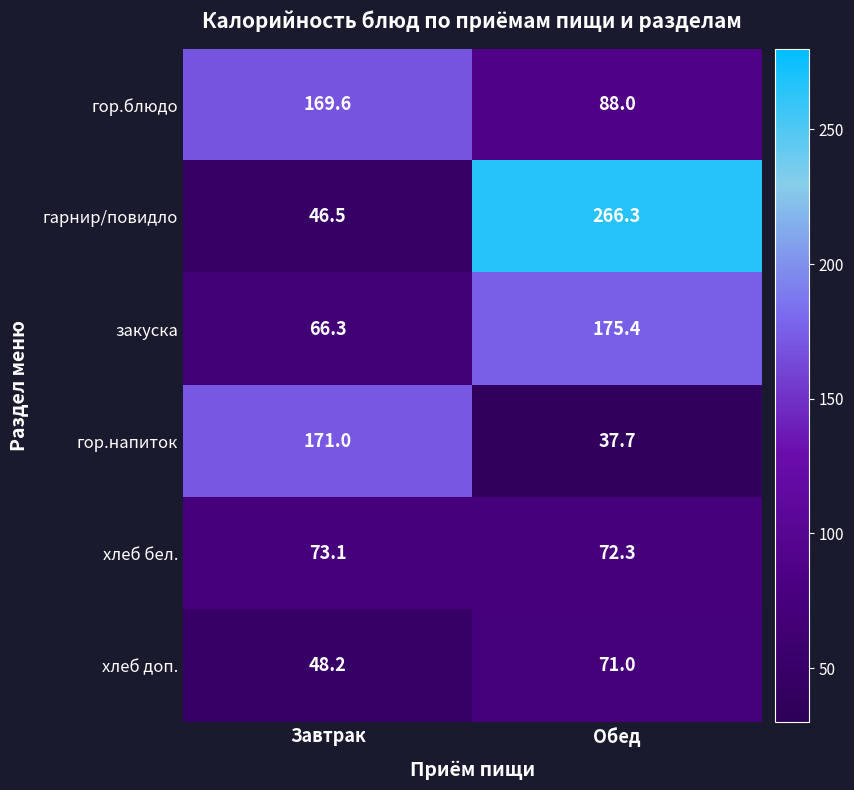

Reading right to left, list all the values displayed in this chart.

гор.блюдо: 88.0	169.6
гарнир/повидло: 266.3	46.5
закуска: 175.4	66.3
гор.напиток: 37.7	171.0
хлеб бел.: 72.3	73.1
хлеб доп.: 71.0	48.2